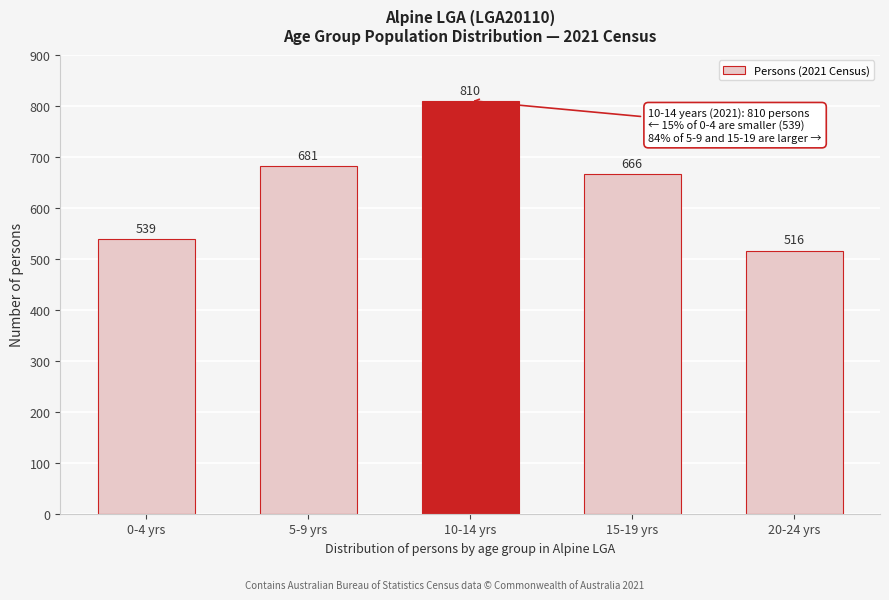

Reading left to right, extract all data points from this chart.

0-4 yrs=539	5-9 yrs=681	10-14 yrs=810	15-19 yrs=666	20-24 yrs=516